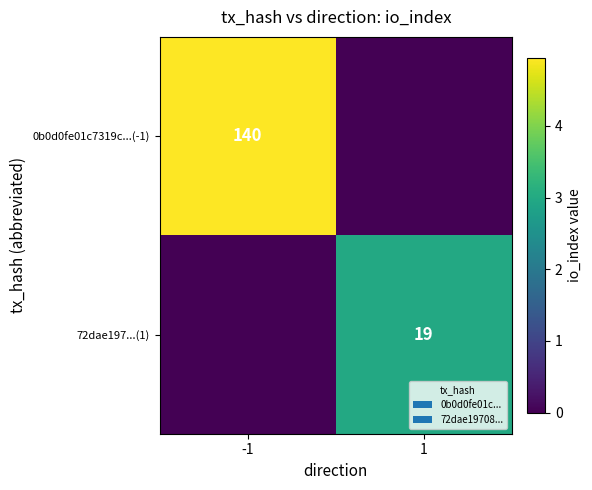

The value of 0b0d0fe01c7319c...(-1) at -1 is 54. True or false?

False